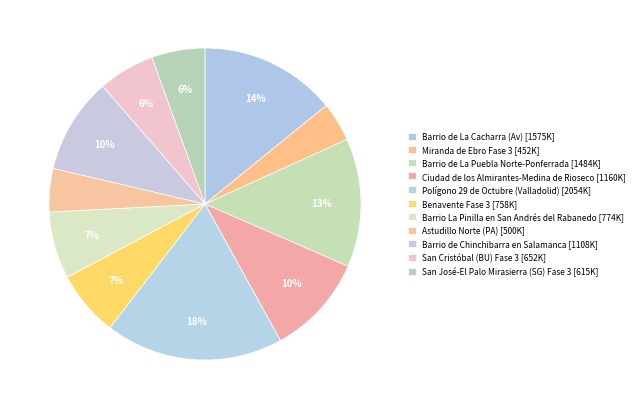

Count the number of slices in the pie.

11